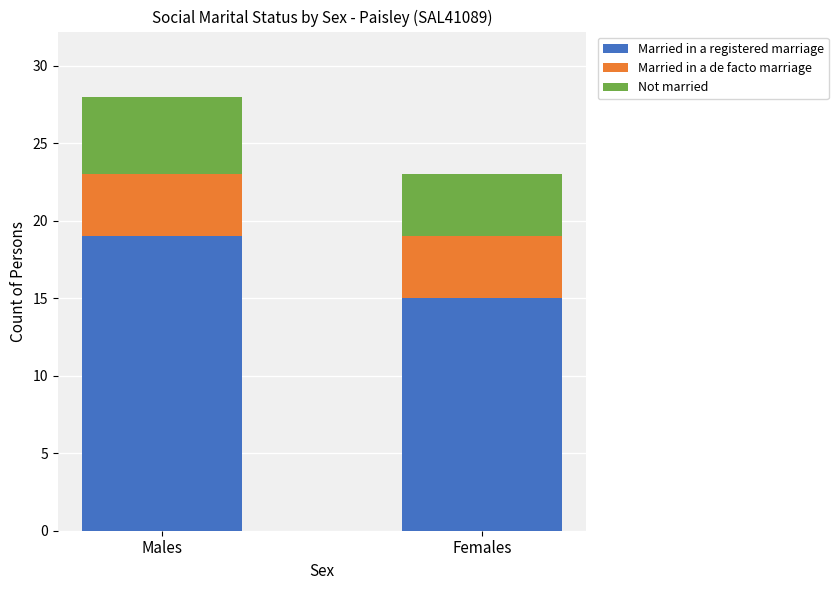

The Married in a registered marriage series shows 19 at Males. True or false?

True